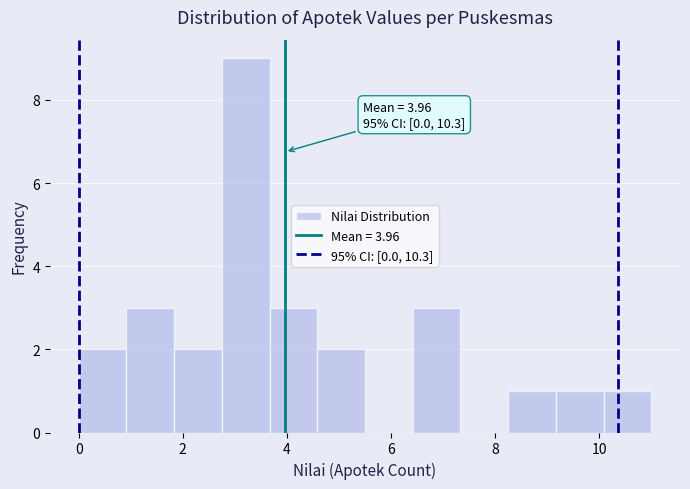

Over which range of the x-axis is the bar tallest?

2.8 to 3.6